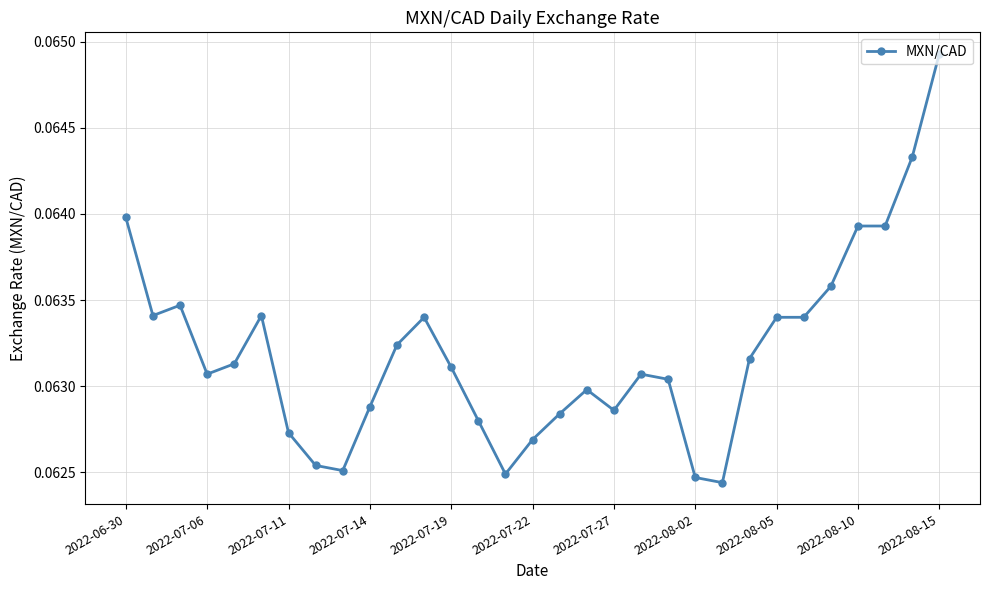

True or false: the data has more than 1 interior local peaks.

True